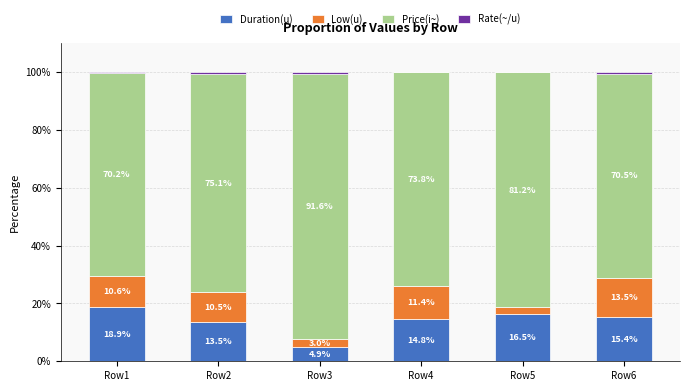

What is the sum of all Duration(u) values?

84.0